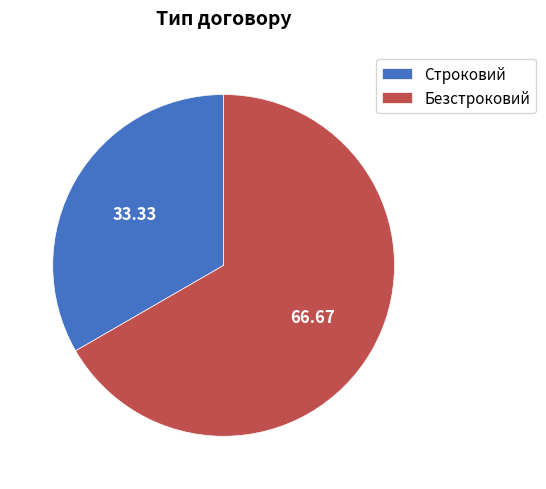

Is there any slice that represents more than half of the pie?

Yes